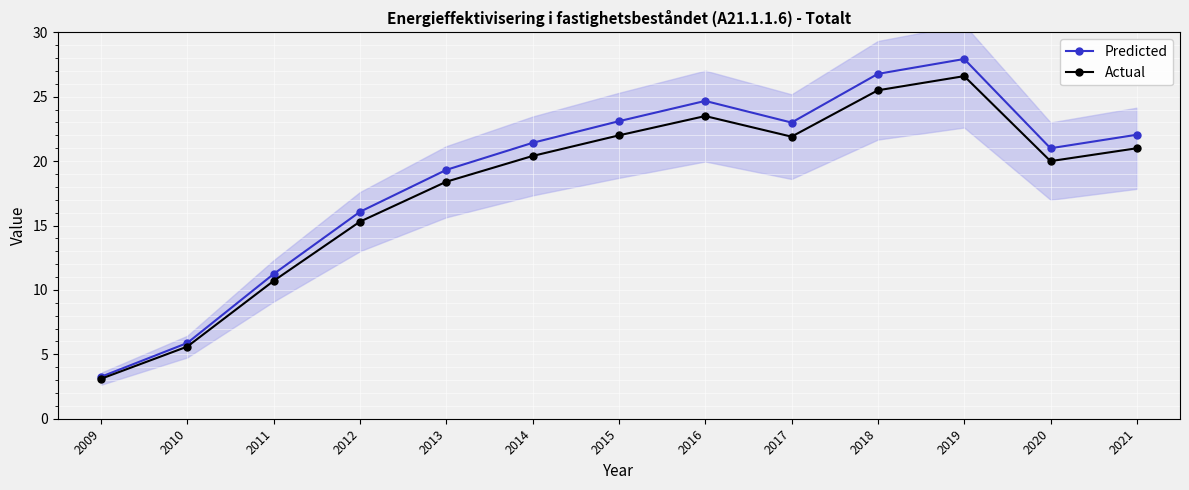

Rank the series at 2009 from lowest to highest value.

Actual, Predicted